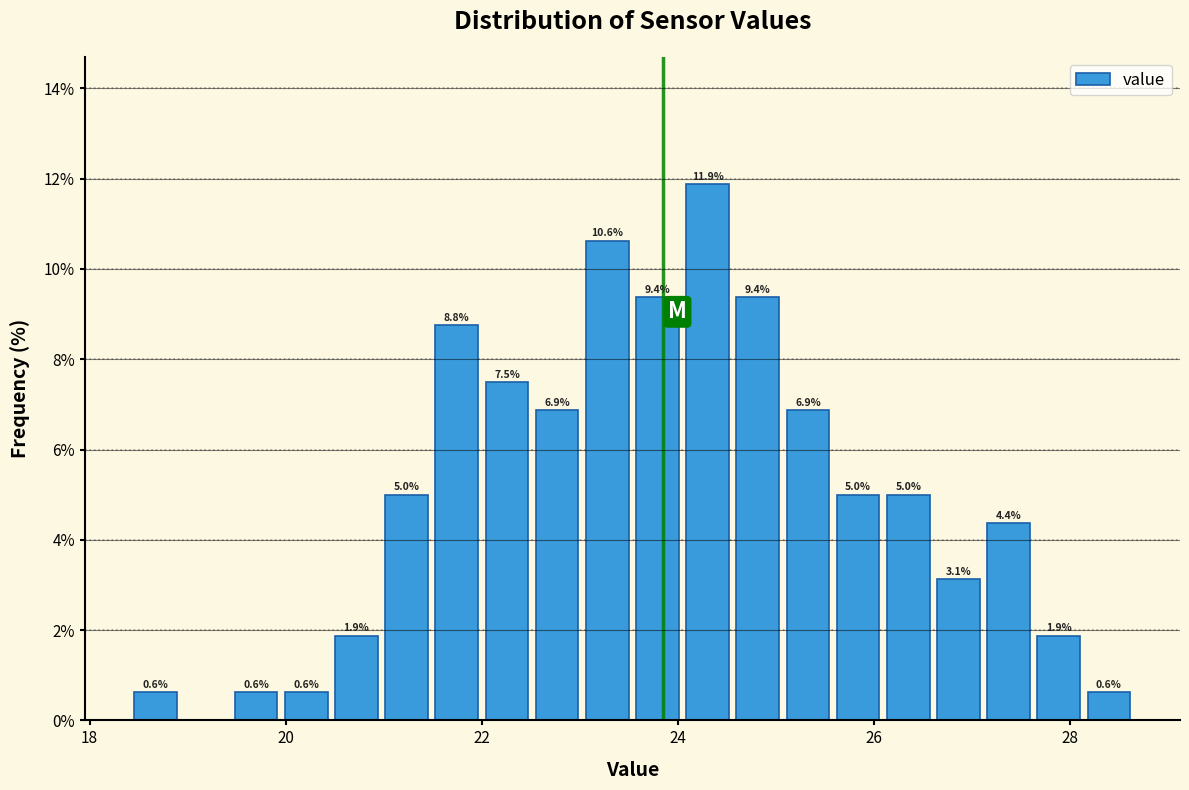

Read against the x-axis, roughly where is the centre of the tallest bar?

24.4